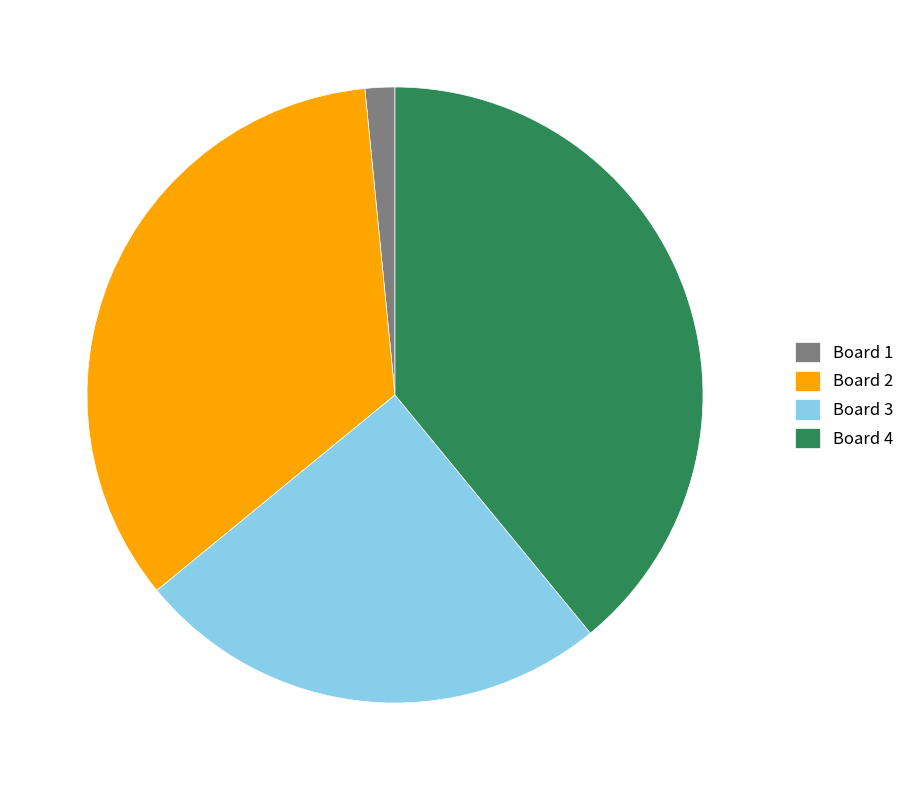

How many slices are in this pie chart?

4